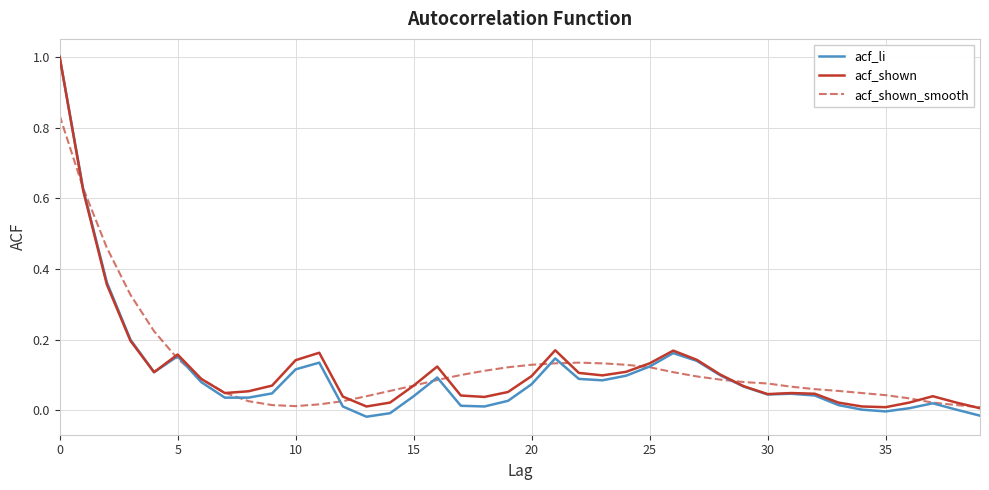

Which series has the widest spread of values?

acf_li